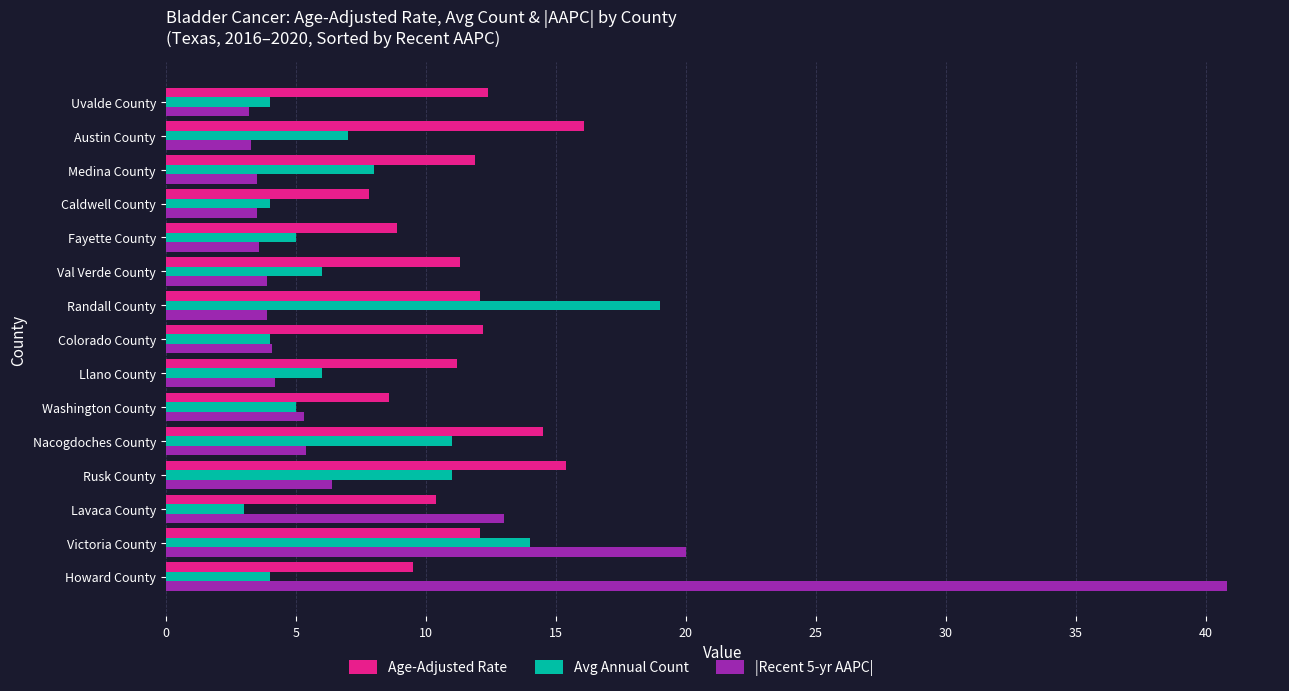

How many values in the Age-Adjusted Rate series exceed 11?

10